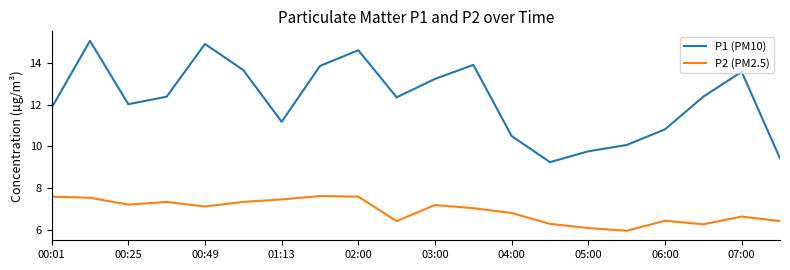

True or false: P2 (PM2.5) and P1 (PM10) intersect in this chart.

False